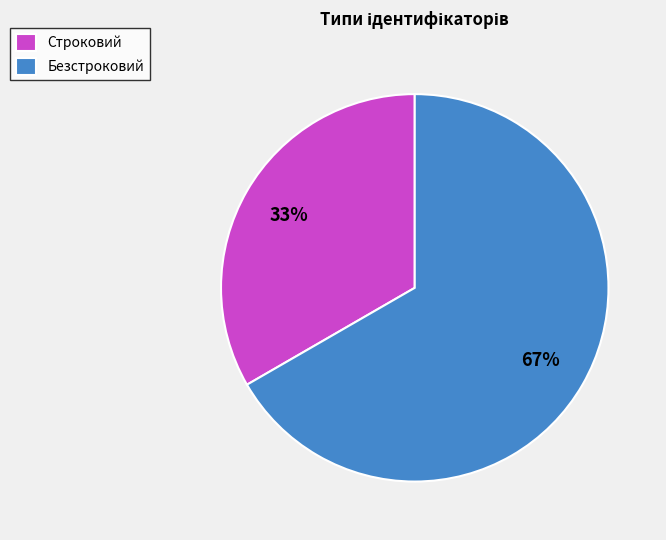

Which slice is the largest?

Безстроковий